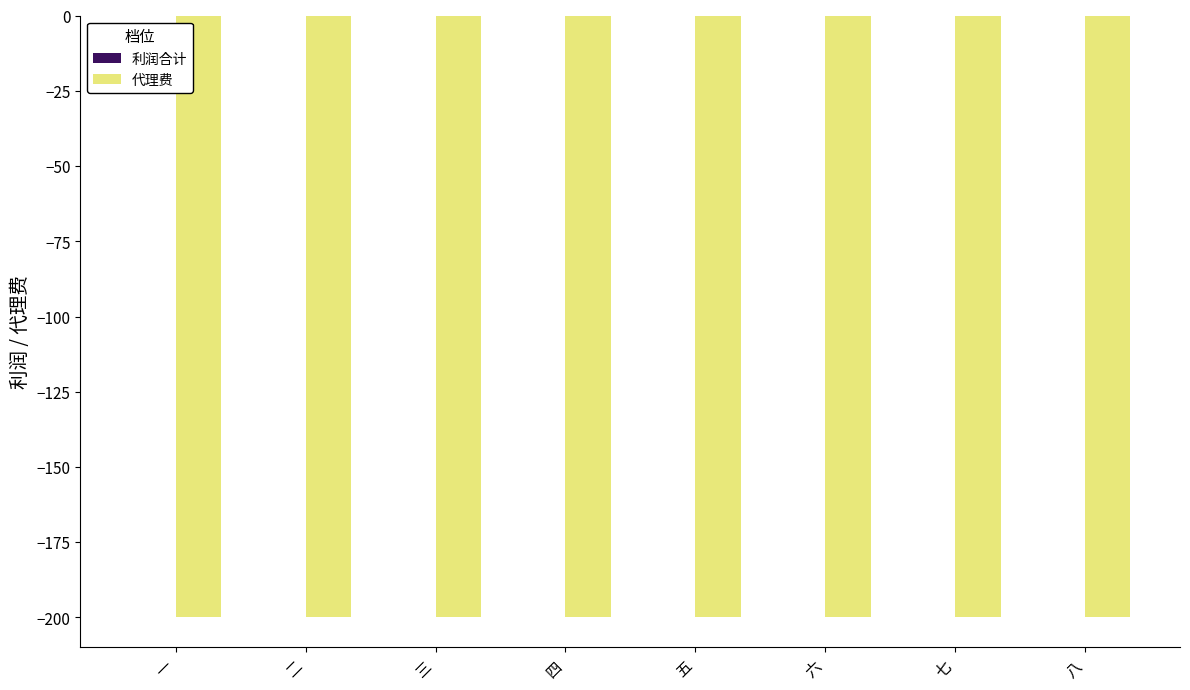

At how many categories does at least one series exceed -146?

8